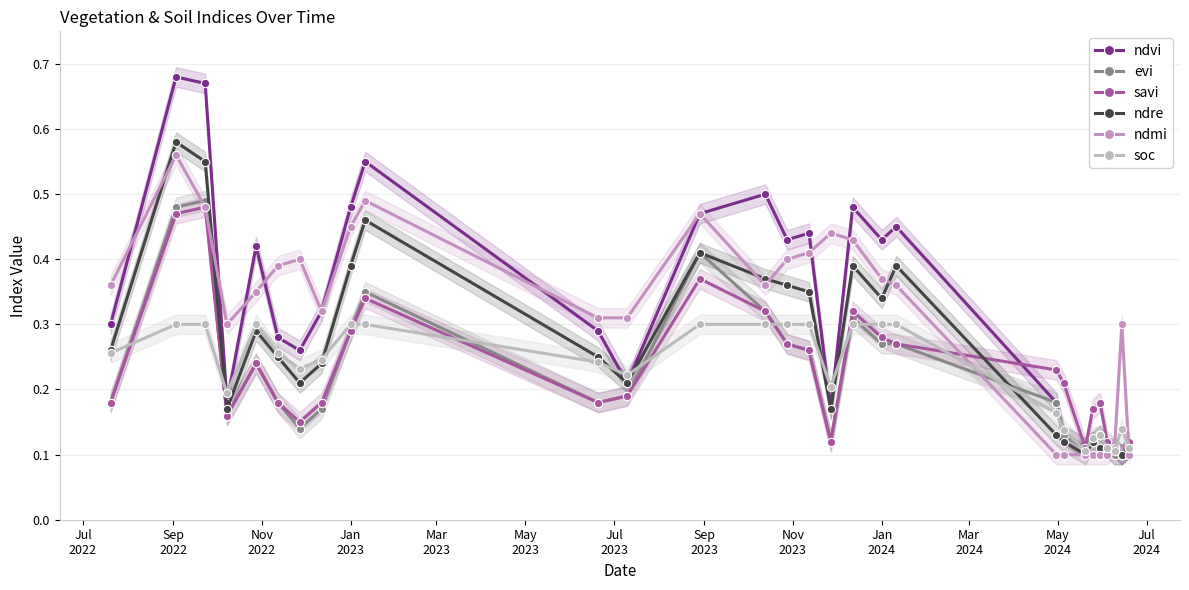

True or false: evi has more than 0 points higher than both neighbors.

True